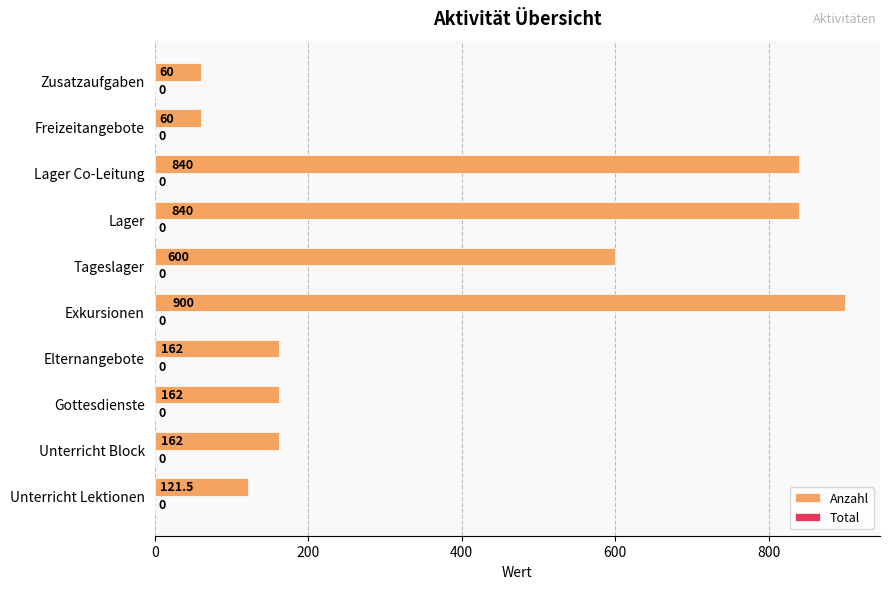

What is the change in value from Unterricht Block to Zusatzaufgaben?

-102.0